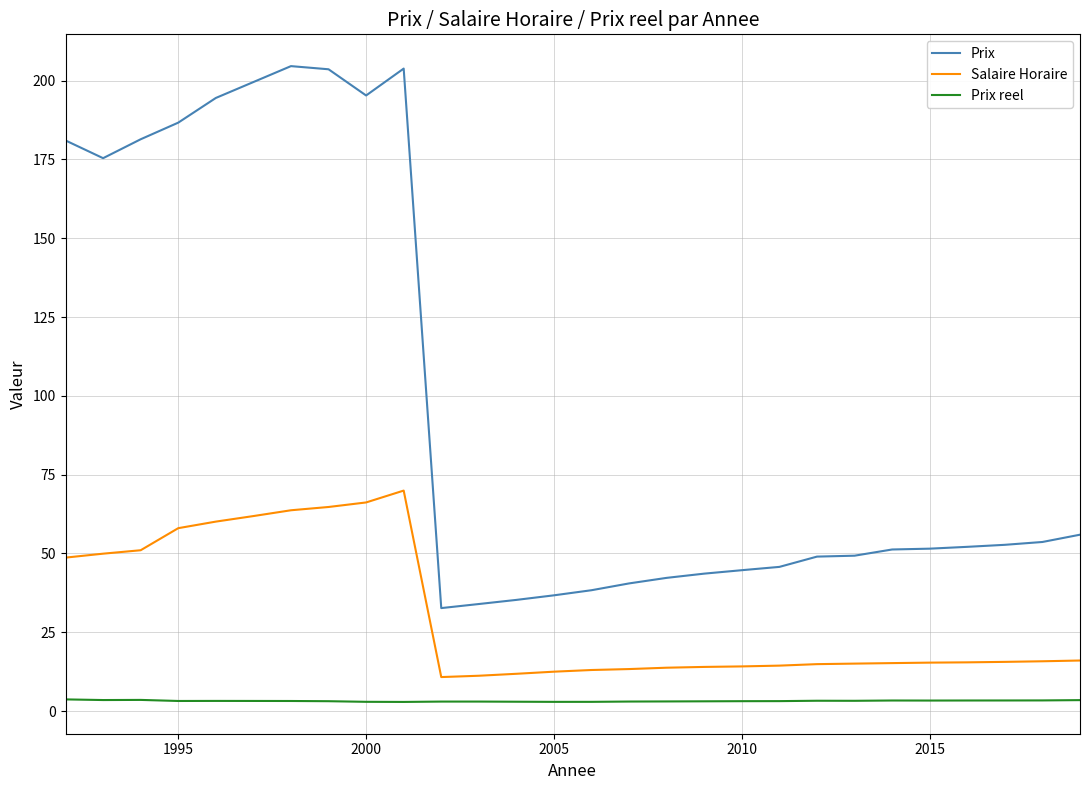

How many lines are shown in the chart?

3